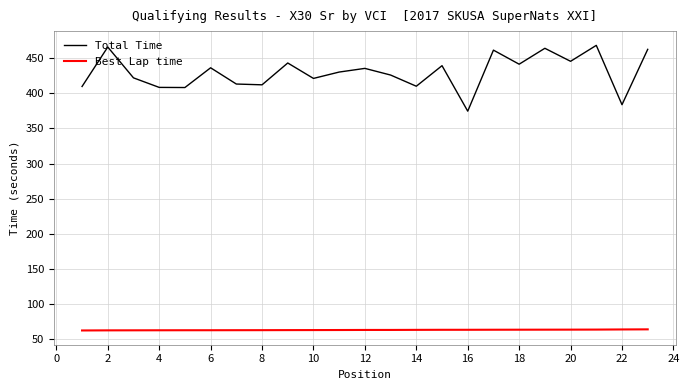

True or false: Total Time and Best Lap time cross at least once.

False